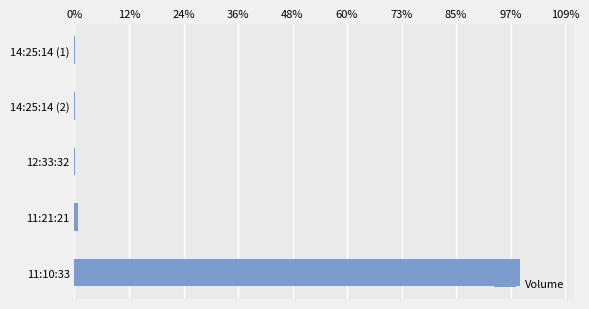

What is the sum of all values?

100.0